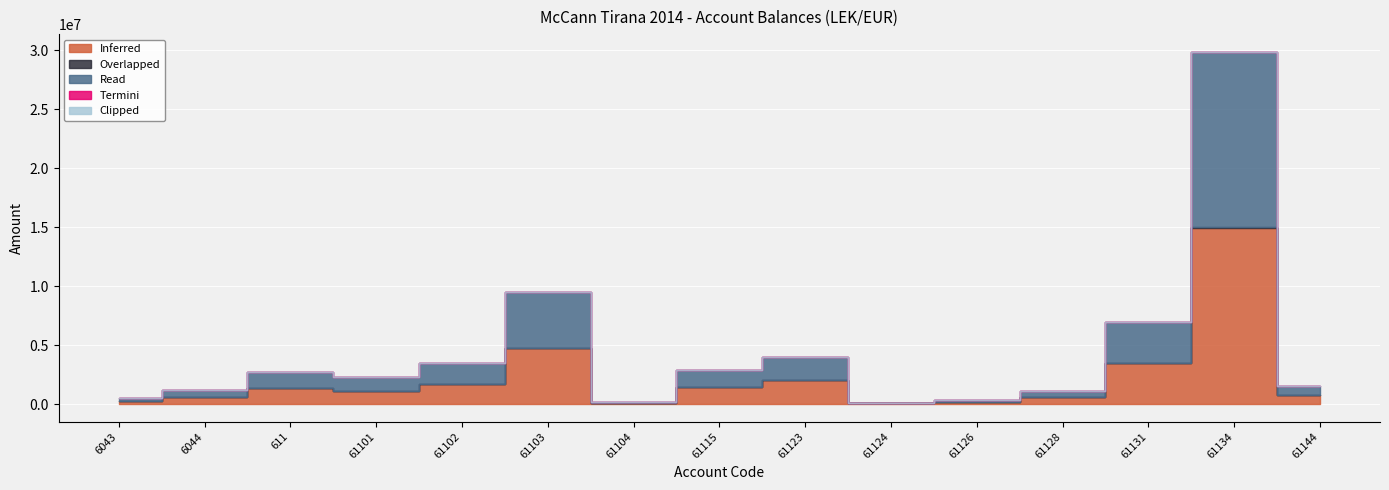

What is the label of the 11th point from the right?

61102